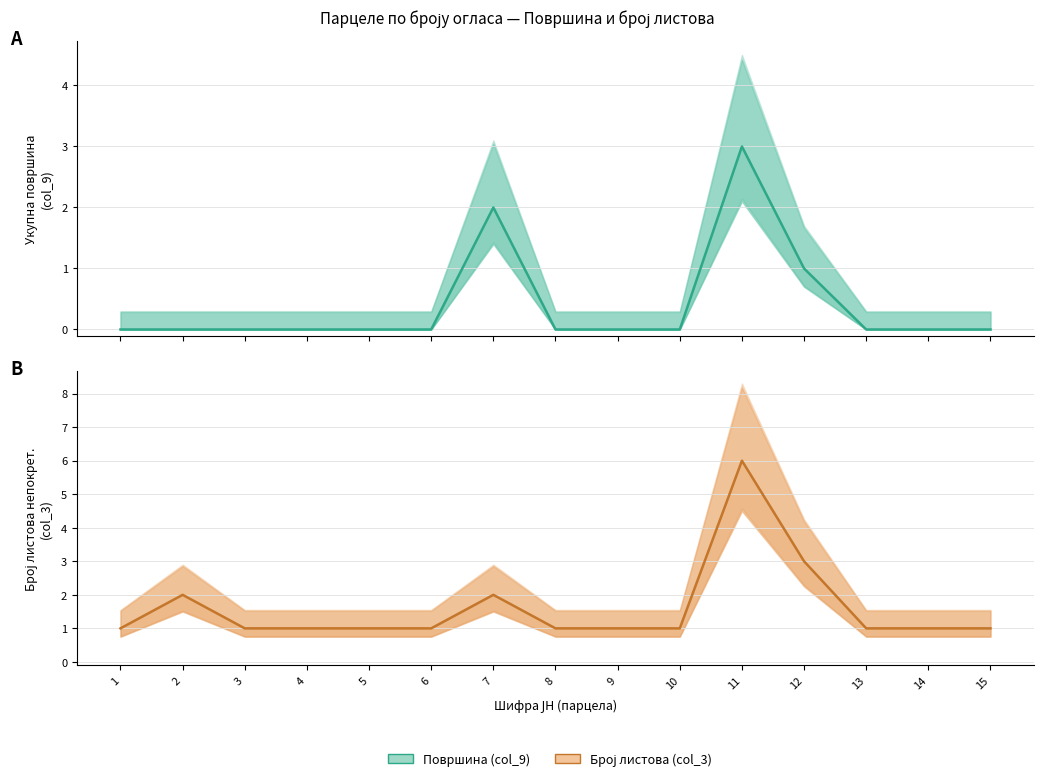

Which series has the largest range (max minus min)?

Број листова (col_3)